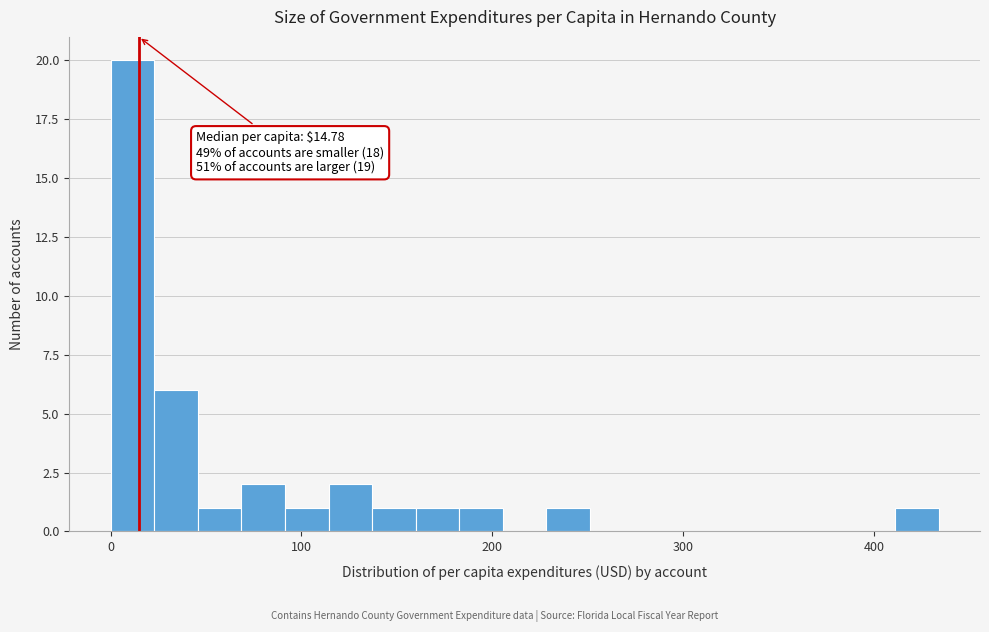

Read against the x-axis, roughly where is the centre of the tallest bar?

10